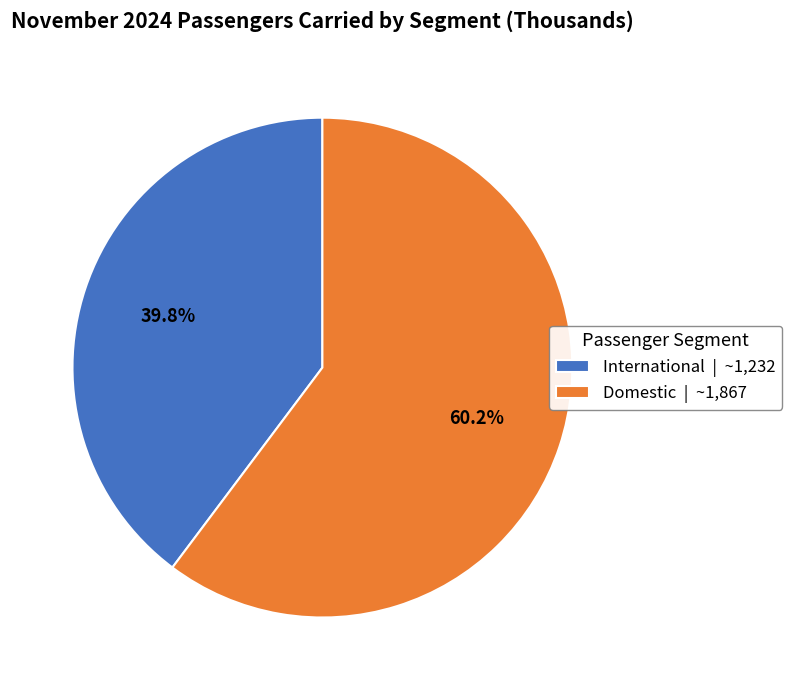

Rank the categories by value from lowest to highest.

International, Domestic